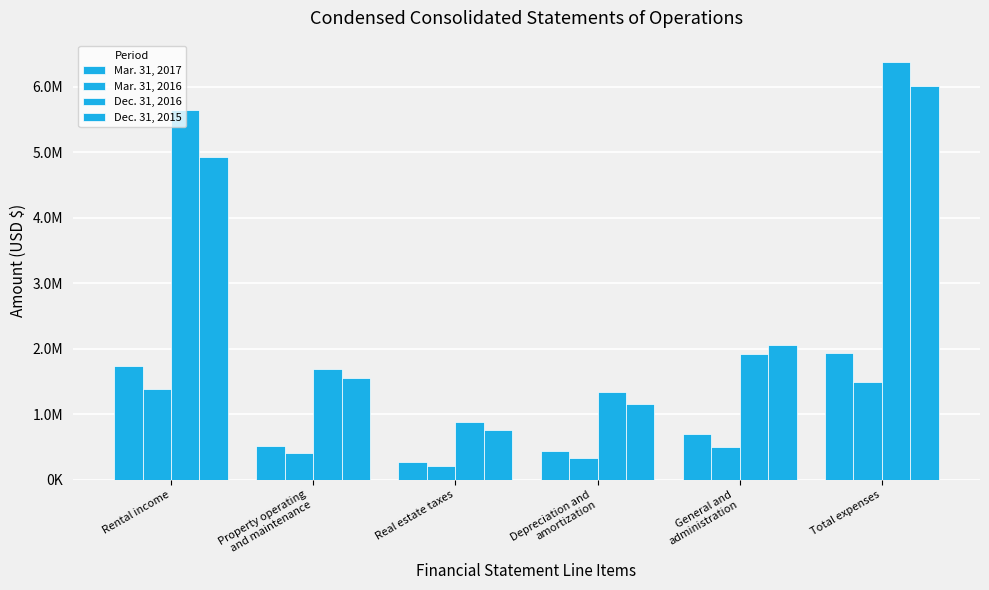

Is the value of Dec. 31, 2015 at Depreciation and
amortization greater than the value of Mar. 31, 2017 at General and
administration?

Yes